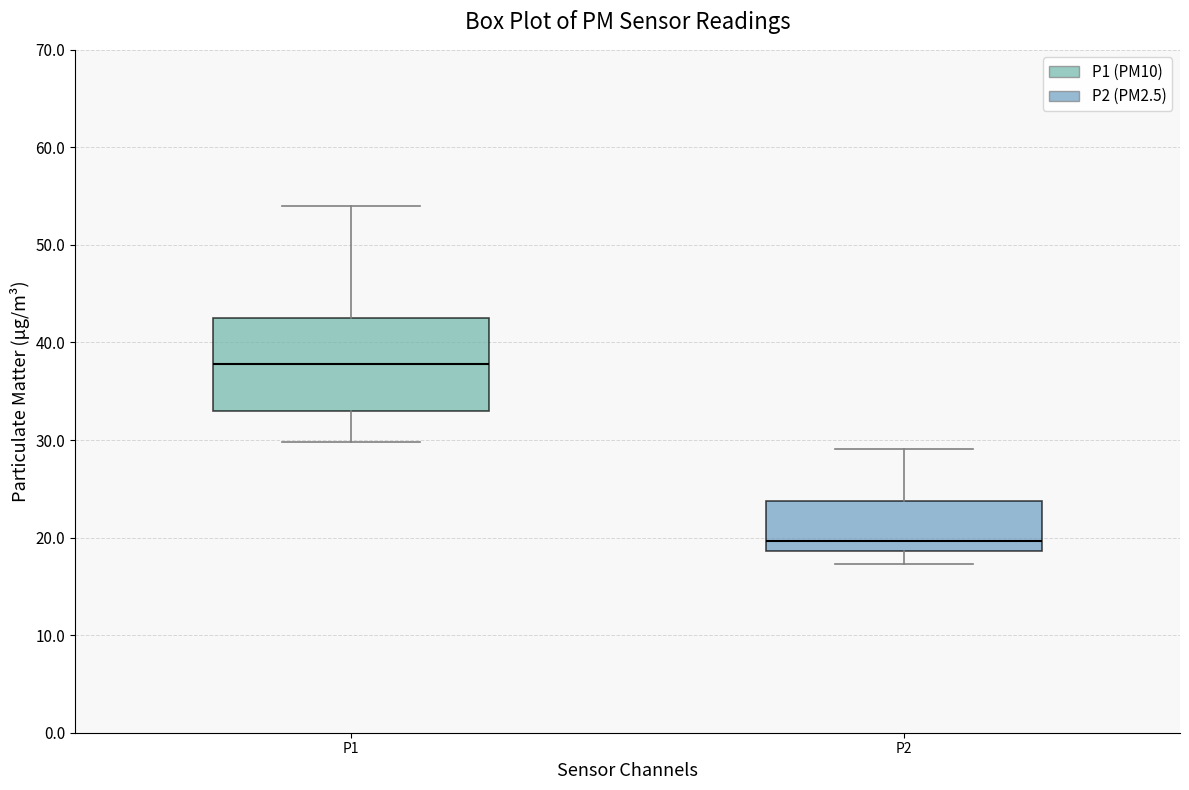

Which box has the highest median line?

P1